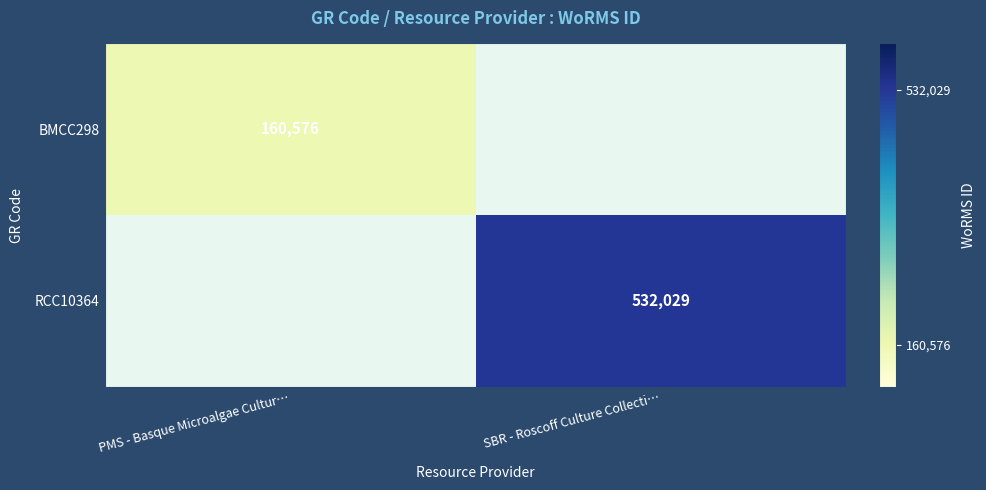

True or false: BMCC298 has a value of 160576 at PMS - Basque Microalgae Cultur….

True